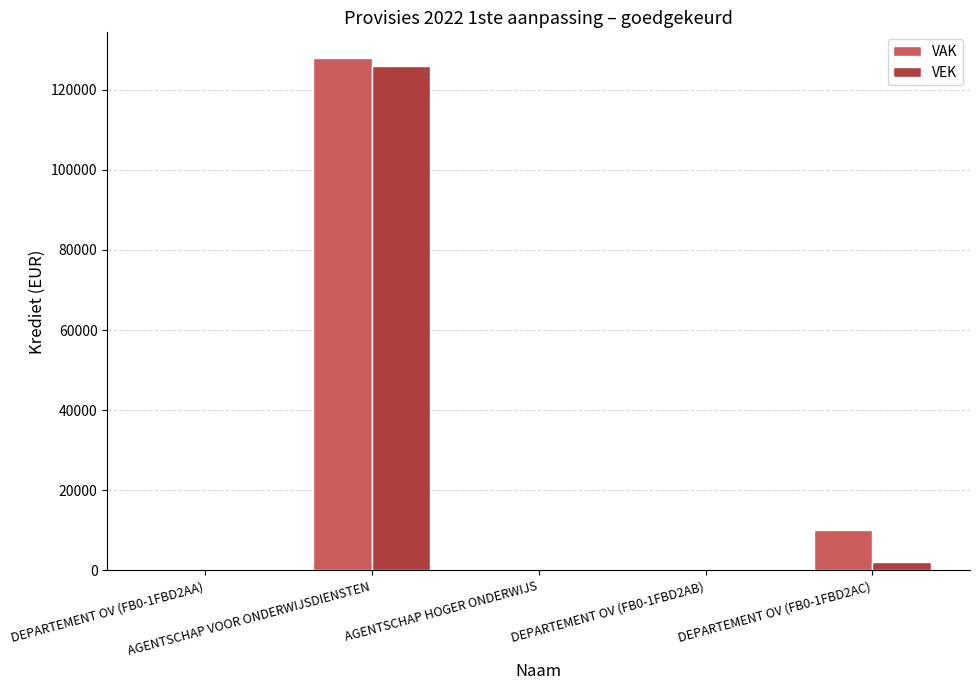

What are all the series names shown in the legend?

VAK, VEK